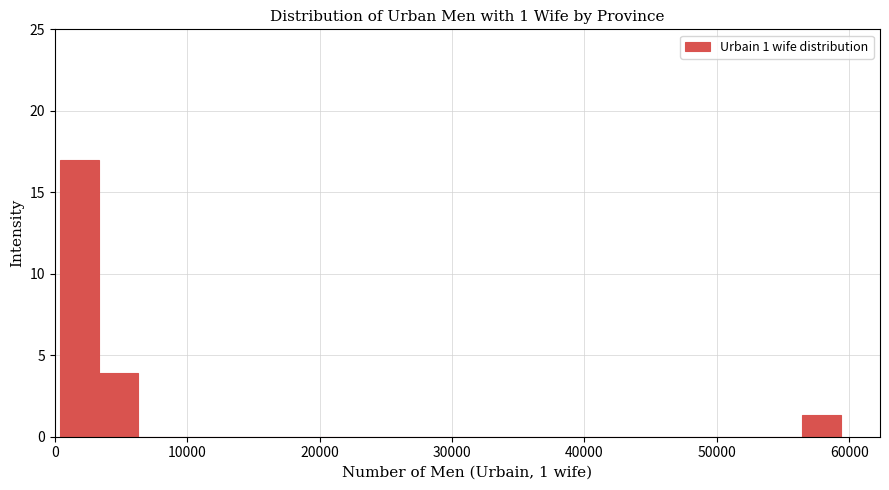

Read against the x-axis, roughly where is the centre of the tallest bar?

2000